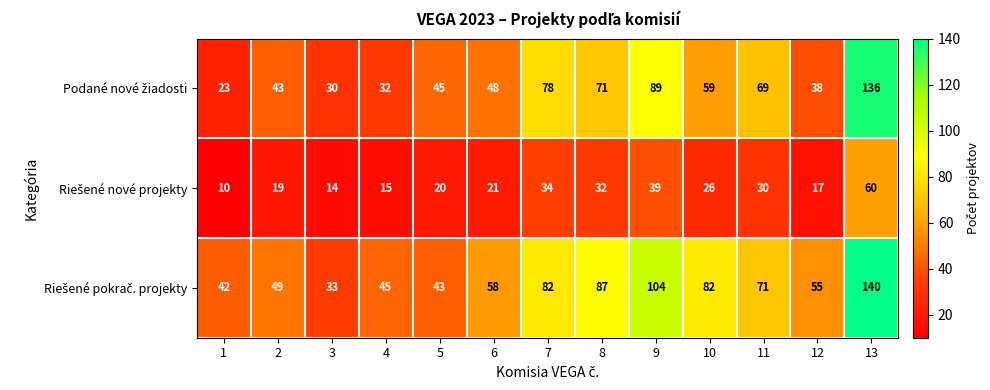

What is the spread (max minus min) of values at 7?

48